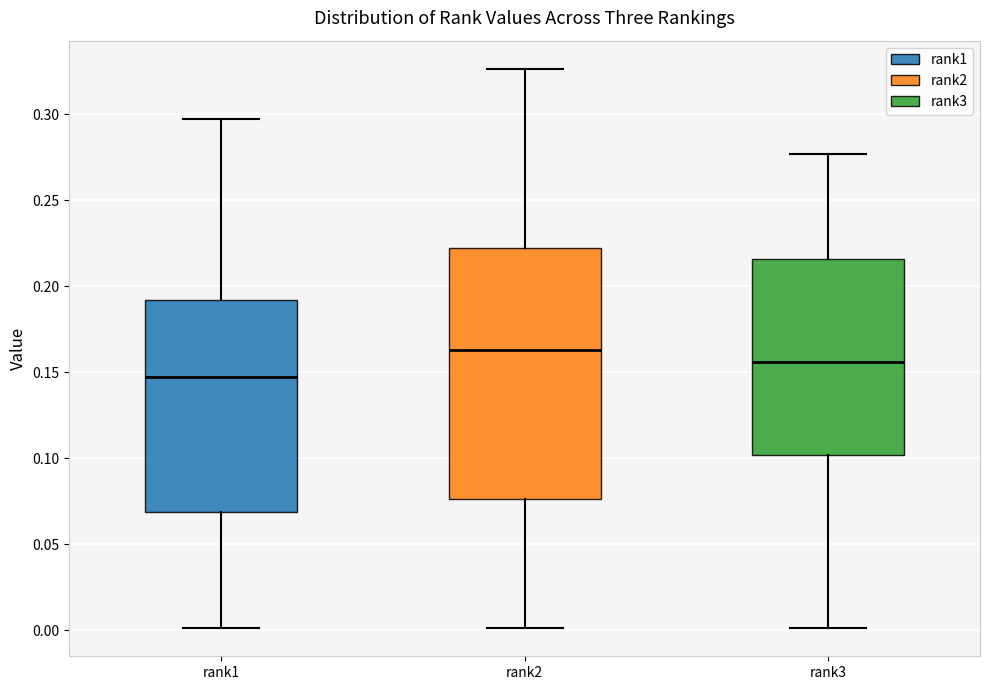

Reading left to right, transcribe this box plot: for each box, give where its median line is, the range the box spans, and where its two whiskers end, as read against the y-axis. The values are not printed on the chart, so give them approximately, as read against the axis.

rank1: median 0.145, box 0.070 to 0.190, whiskers 0.000 to 0.295
rank2: median 0.165, box 0.075 to 0.220, whiskers 0.000 to 0.325
rank3: median 0.155, box 0.100 to 0.215, whiskers 0.000 to 0.275